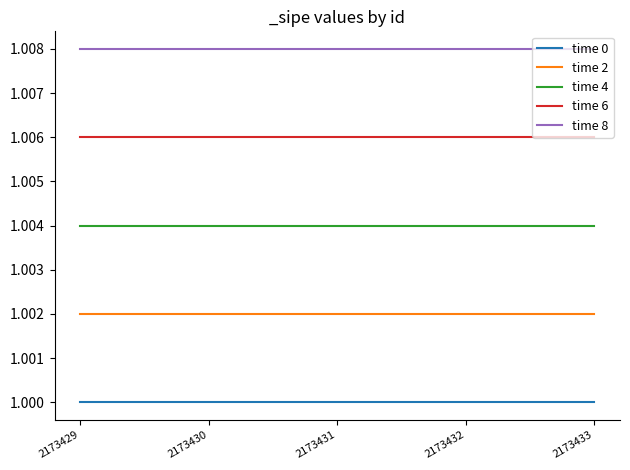

Which series has the largest total across all categories?

time 8